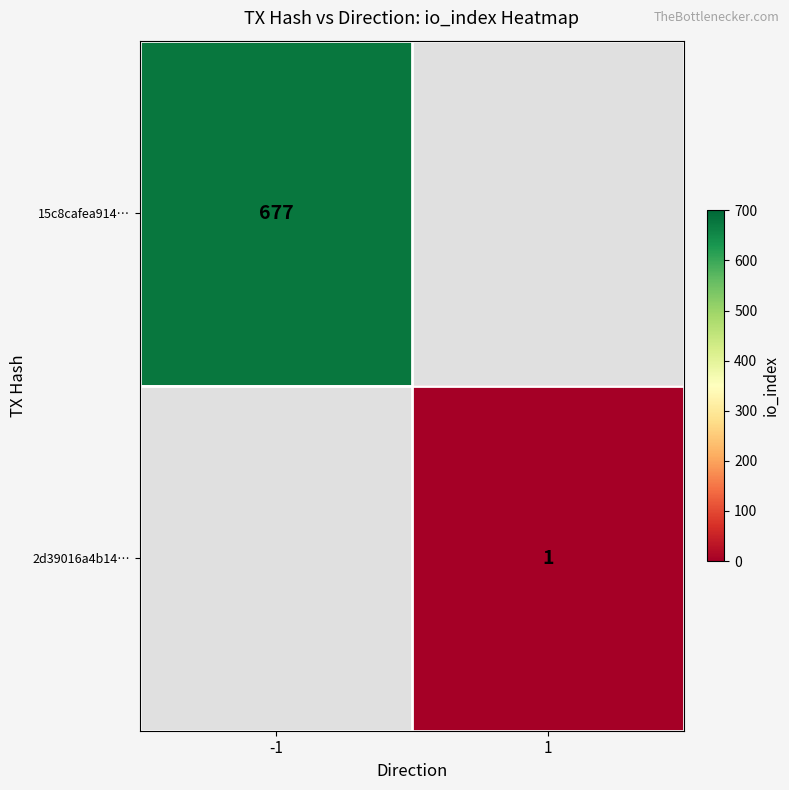

Is the value of 2d39016a4b14… at 1 greater than the value of 15c8cafea914… at -1?

No